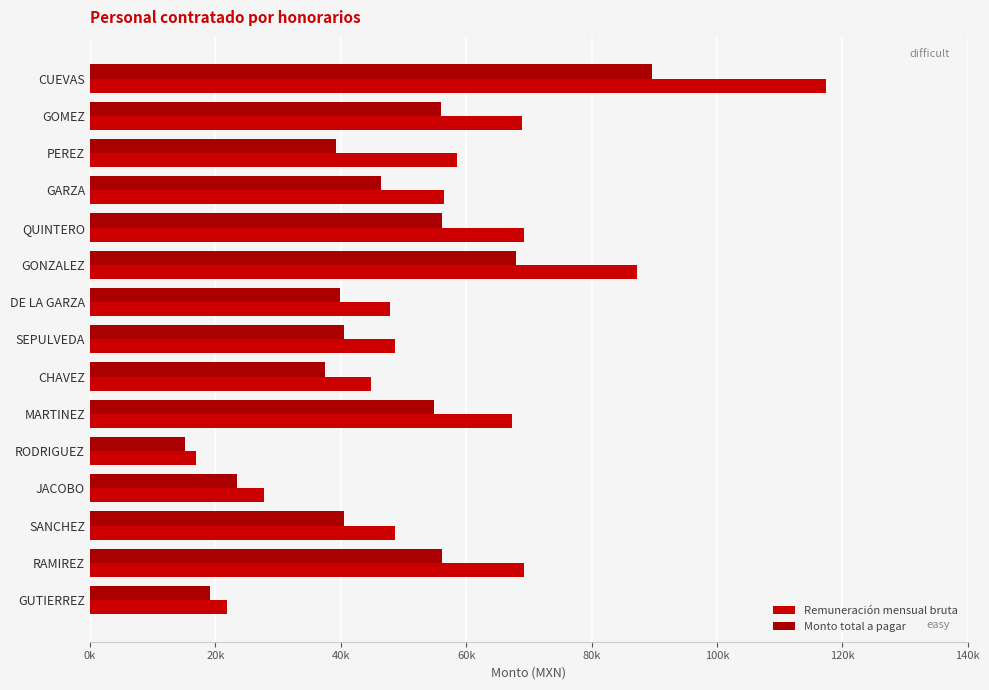

Which category has the lowest value in the Remuneración mensual bruta series?

RODRIGUEZ